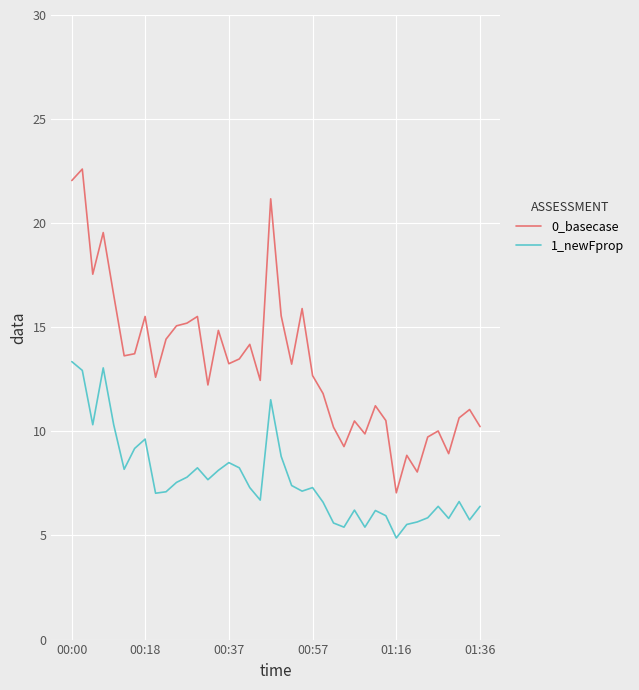

Is this an area chart (filled region under the line)?

No